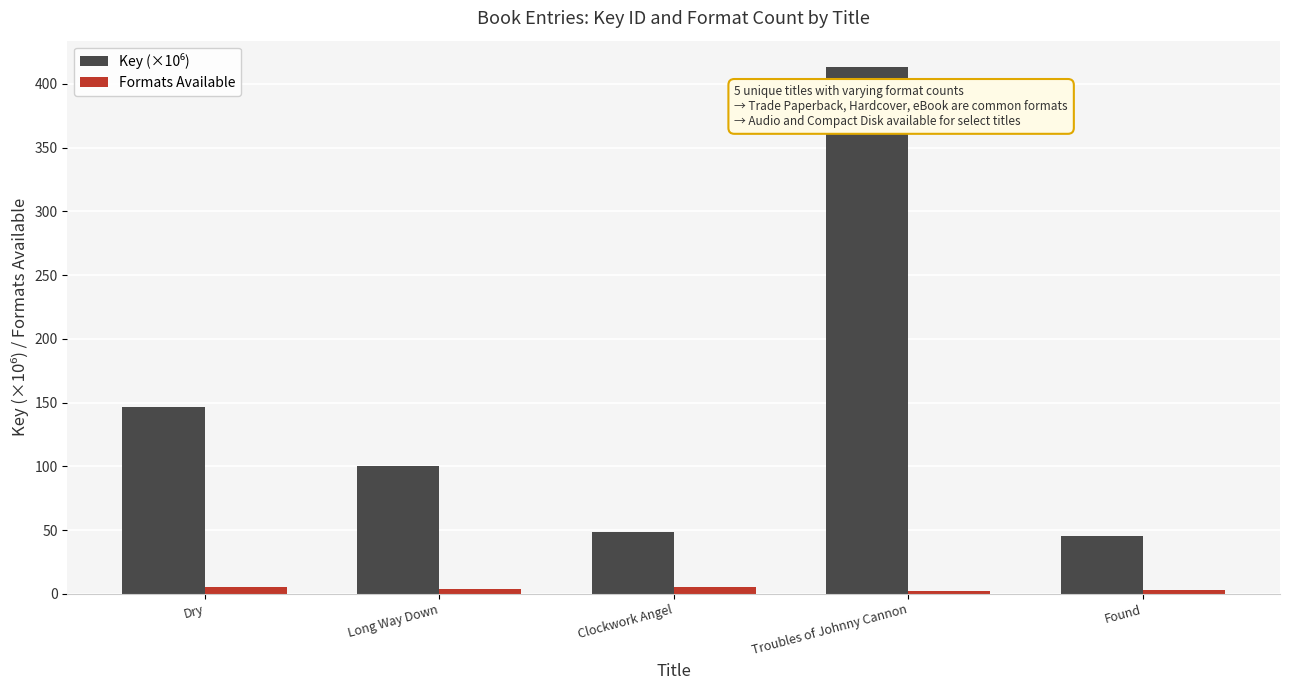

What is the average value of the Formats Available series?

3.8